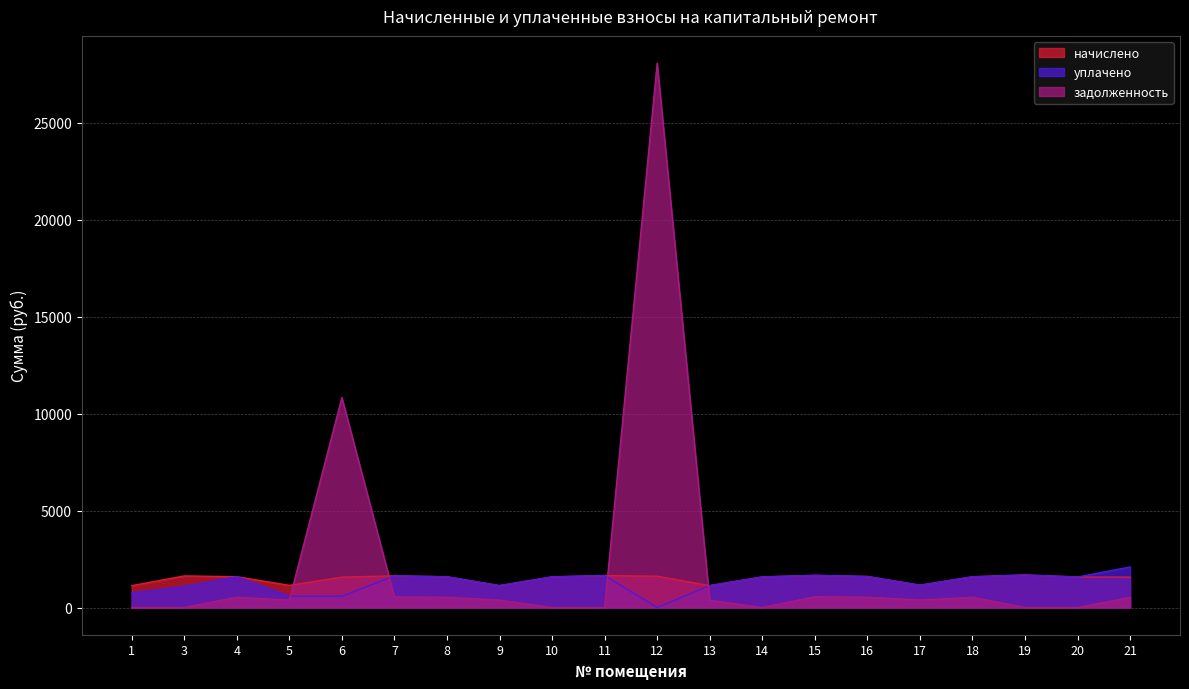

Which series changed the most between 3 and 4?

задолженность